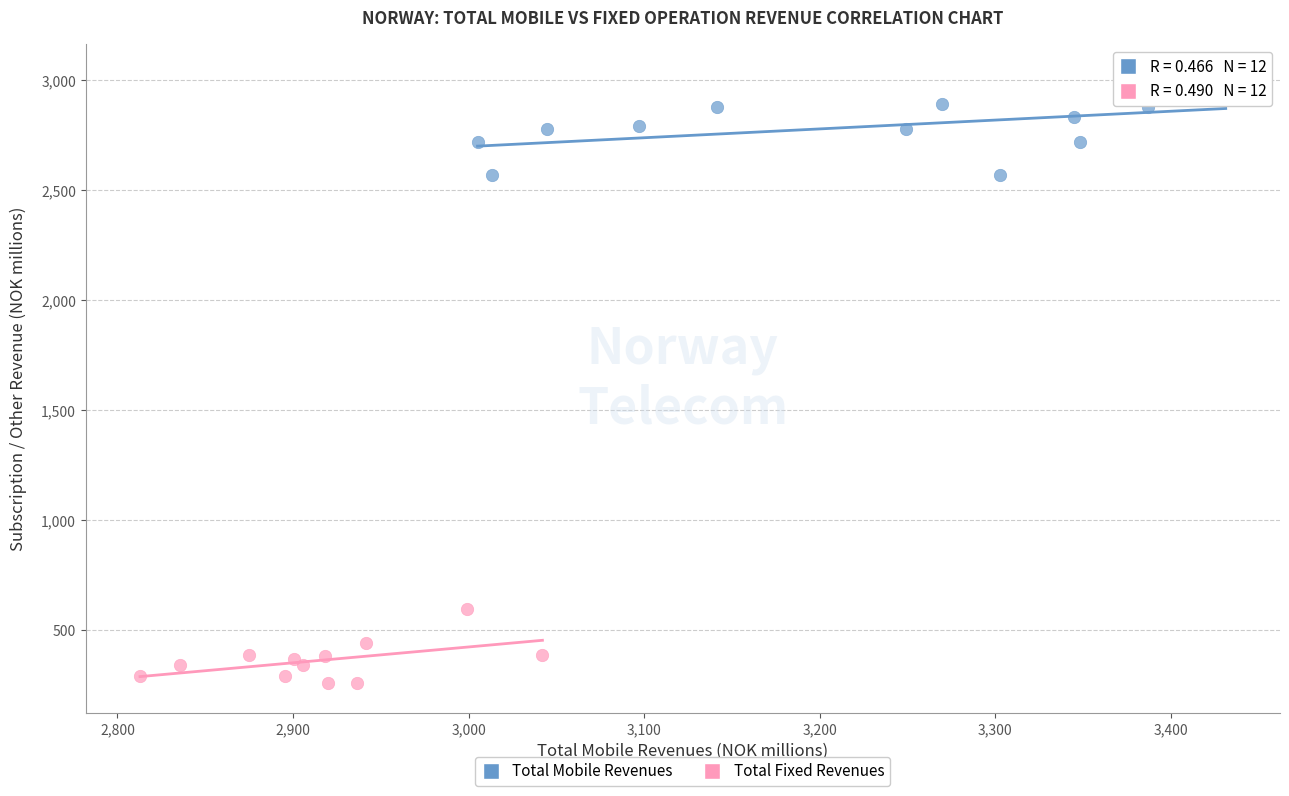

Which series contains the lowest Y value?

Total Fixed Revenues